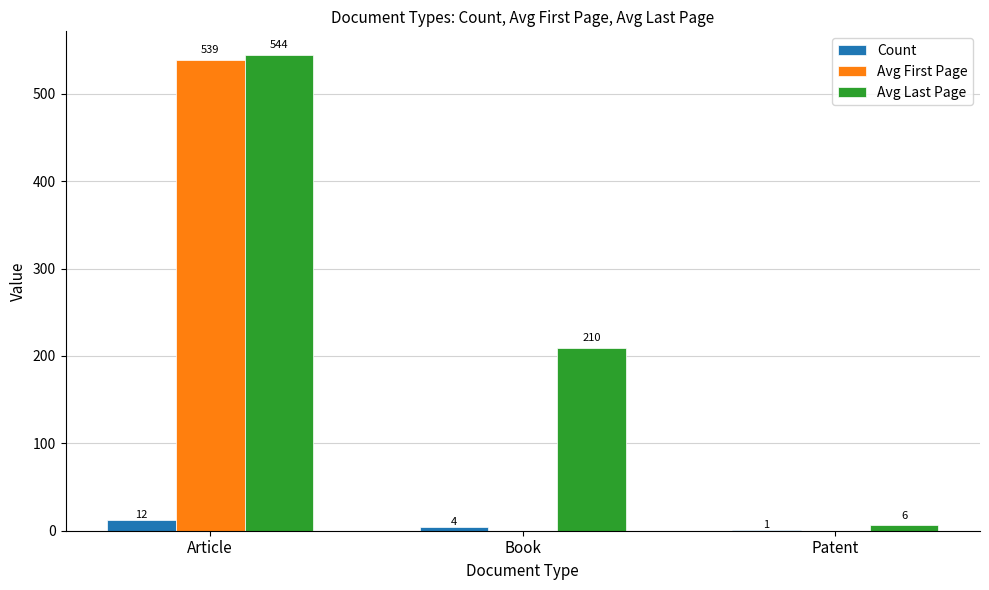

Where is Count nearest to the value 6?

Book